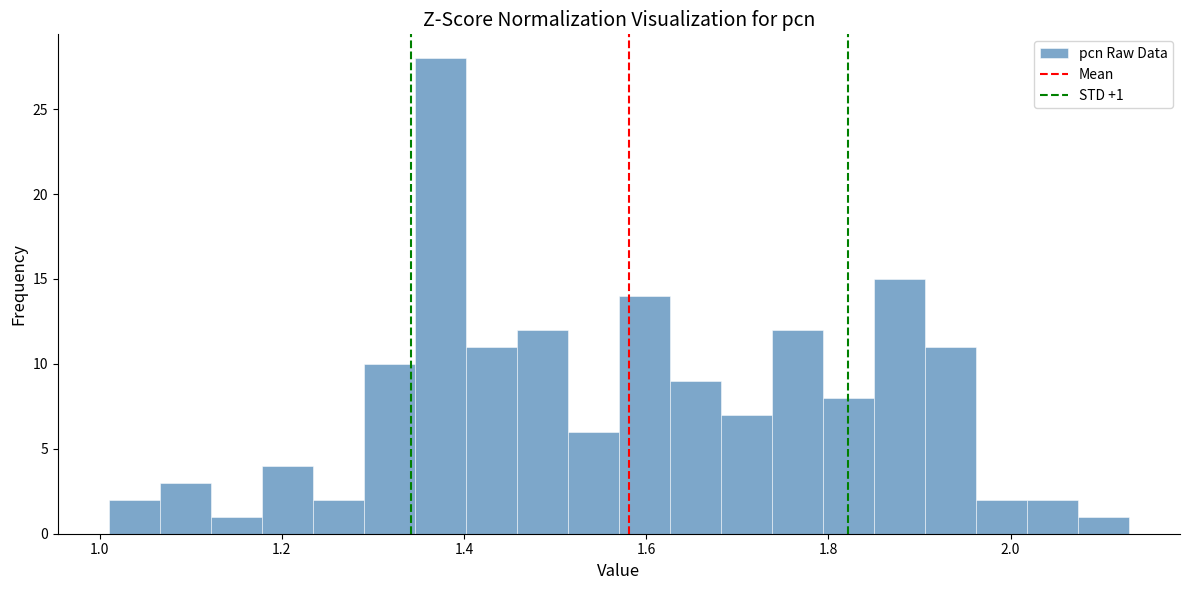

Read against the x-axis, roughly where is the centre of the tallest bar?

1.38